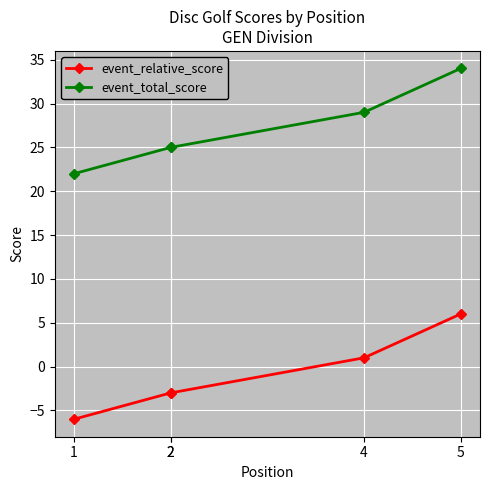

True or false: event_relative_score and event_total_score cross at least once.

False